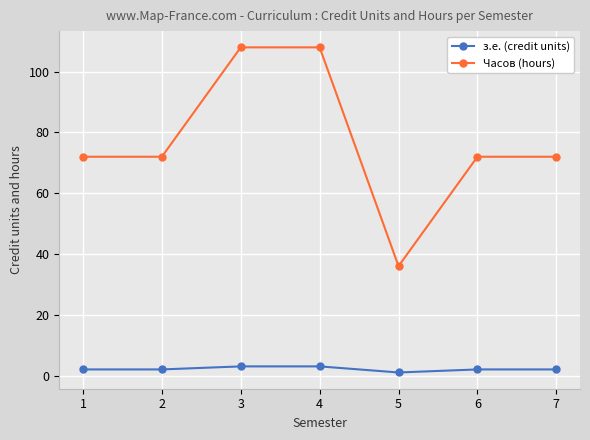

Reading left to right, transcribe all the data shown in this chart.

з.е. (credit units): 1=2	2=2	3=3	4=3	5=1	6=2	7=2
Часов (hours): 1=72	2=72	3=108	4=108	5=36	6=72	7=72